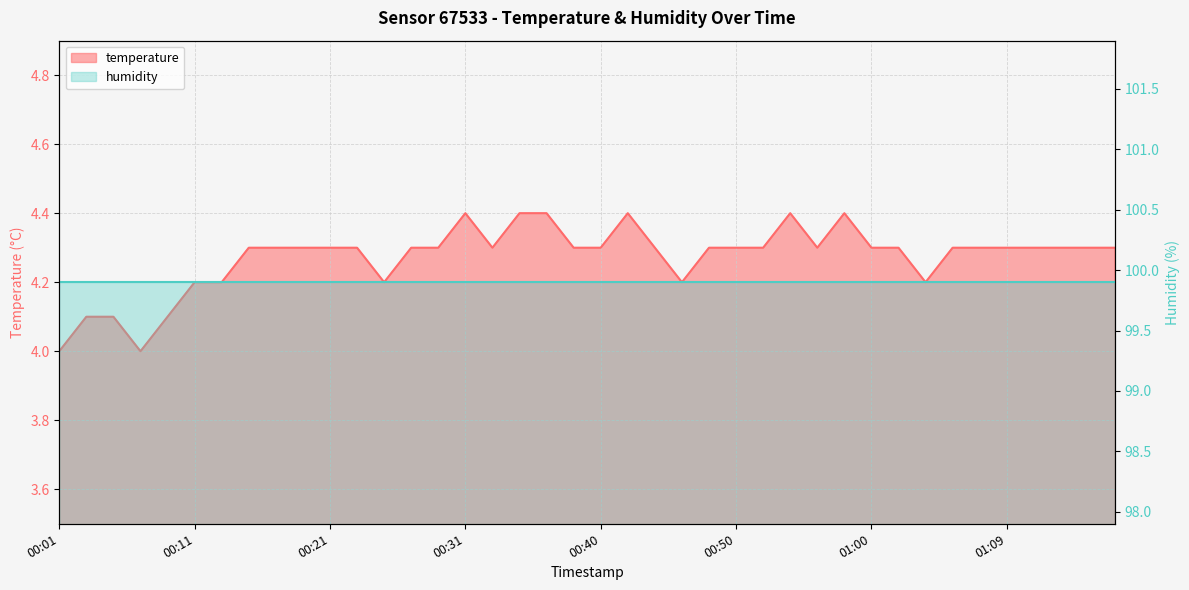

Rank the categories by value from highest to lowest.

00:31, 00:35, 00:37, 00:42, 00:54, 00:57, 00:15, 00:17, 00:19, 00:21, 00:23, 00:27, 00:29, 00:33, 00:38, 00:40, 00:44, 00:48, 00:50, 00:52, 00:56, 01:00, 01:02, 01:05, 01:07, 01:09, 01:11, 01:13, 01:15, 01:17, 00:11, 00:13, 00:25, 00:46, 01:03, 00:03, 00:05, 00:09, 00:01, 00:07